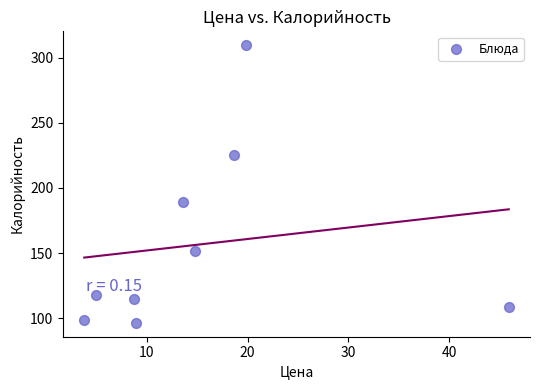

What is the range of X values (max minus min)?

42.1